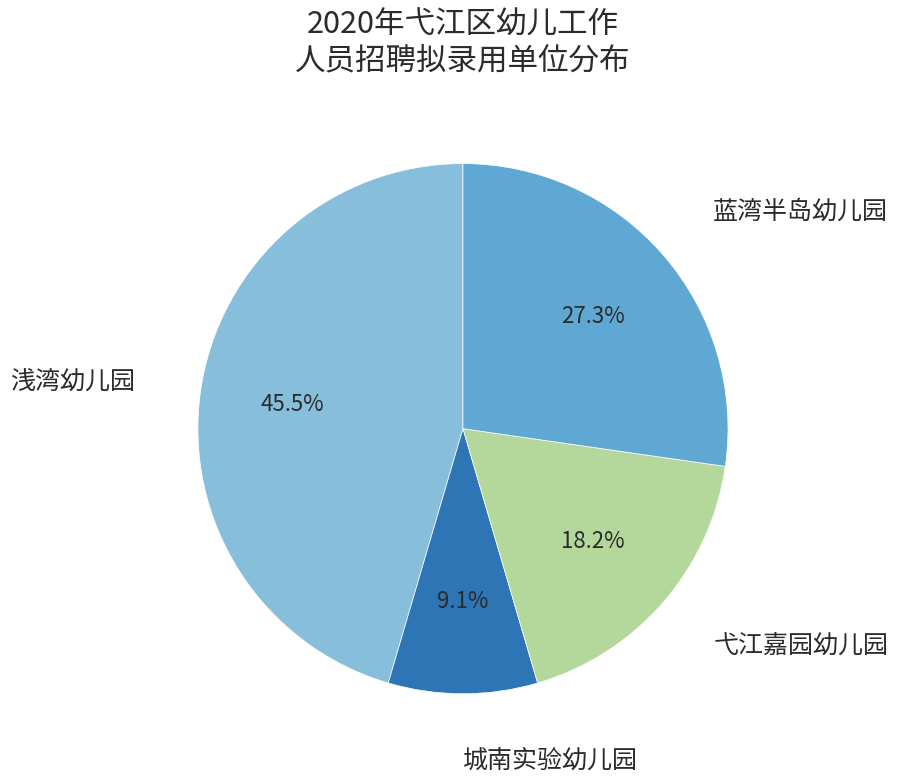

To the nearest percent, what is the difference between the 弋江嘉园幼儿园 and 浅湾幼儿园 slice percentages?

27%